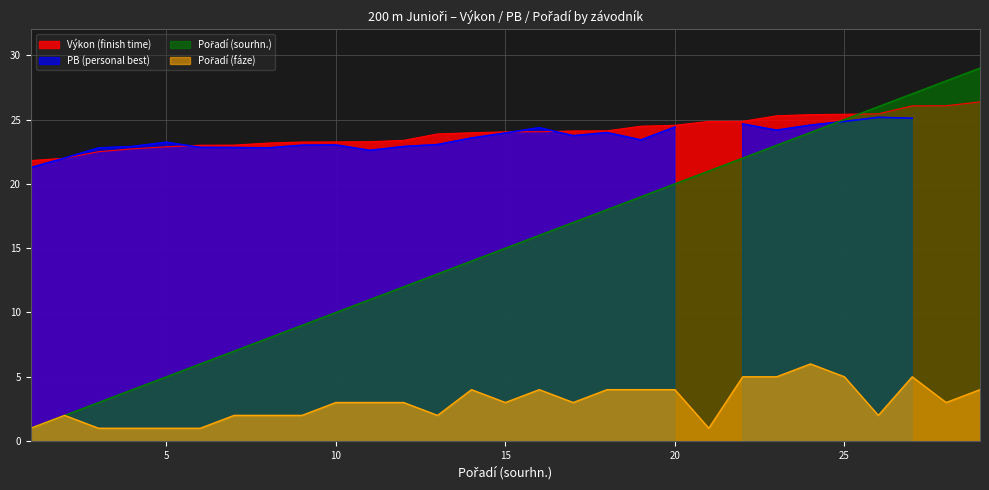

Which series has the widest spread of values?

Pořadí (sourhn.)